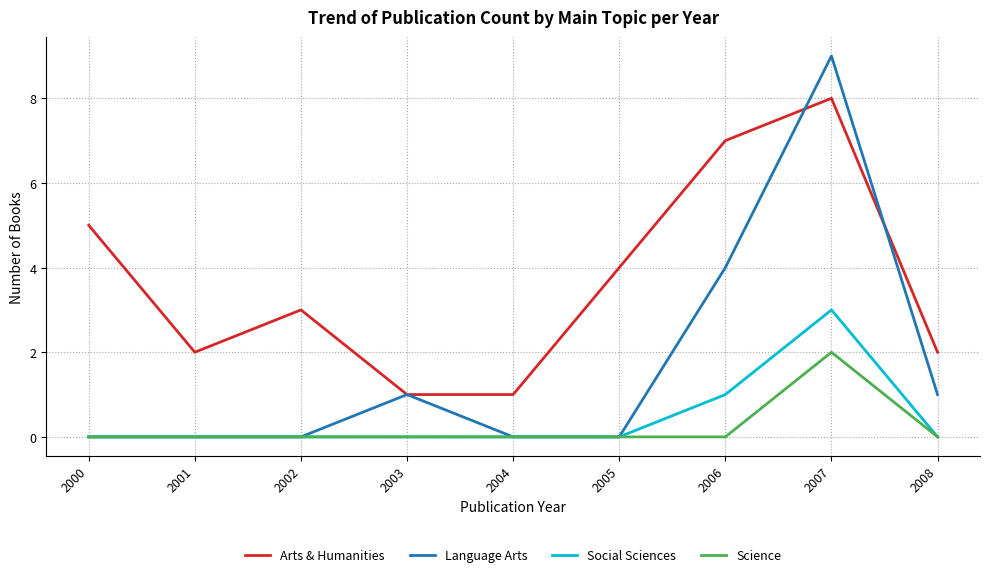

True or false: Social Sciences has more than 0 interior local peaks.

True